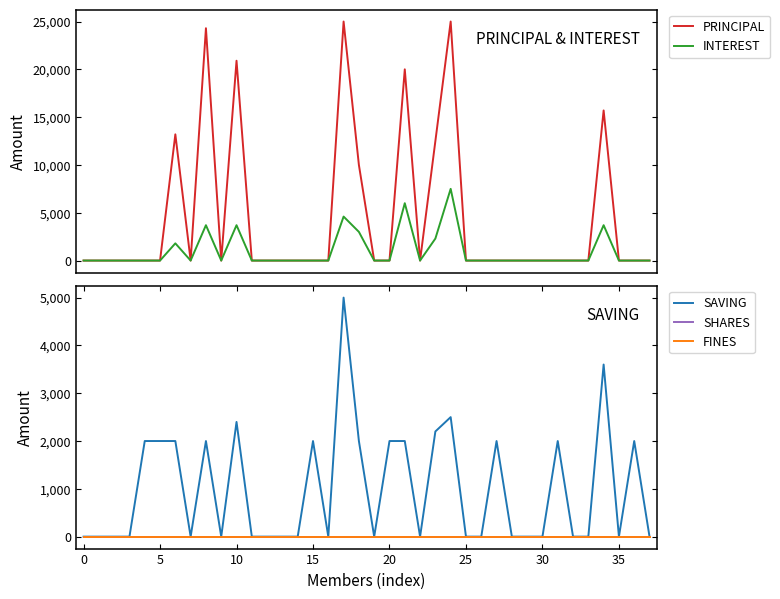

What are all the series names shown in the legend?

PRINCIPAL, INTEREST, SAVING, SHARES, FINES